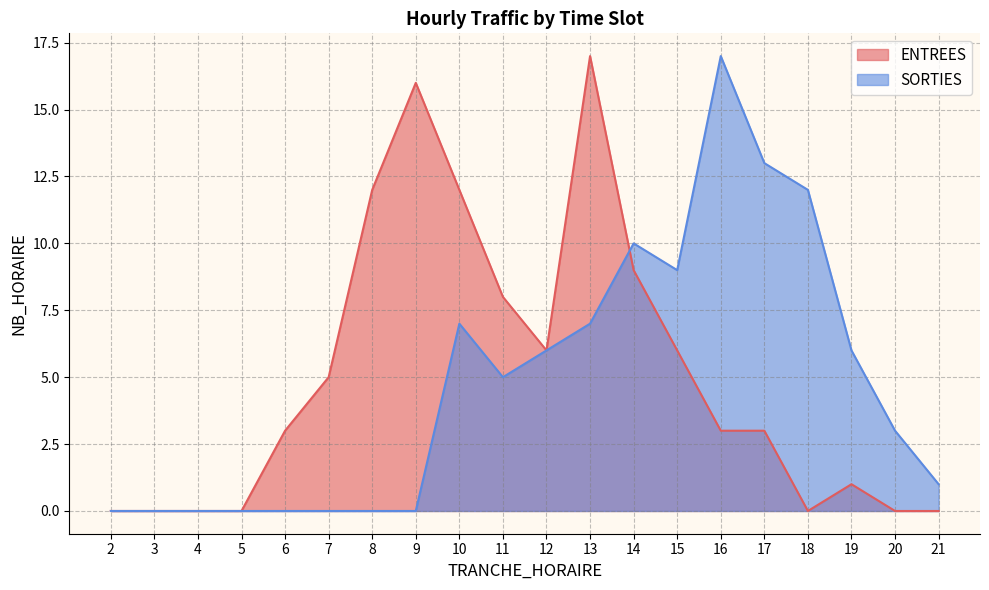

Reading right to left, what are all the values shown in this chart?

ENTREES: 21=0	20=0	19=1	18=0	17=3	16=3	15=6	14=9	13=17	12=6	11=8	10=12	9=16	8=12	7=5	6=3	5=0	4=0	3=0	2=0
SORTIES: 21=1	20=3	19=6	18=12	17=13	16=17	15=9	14=10	13=7	12=6	11=5	10=7	9=0	8=0	7=0	6=0	5=0	4=0	3=0	2=0